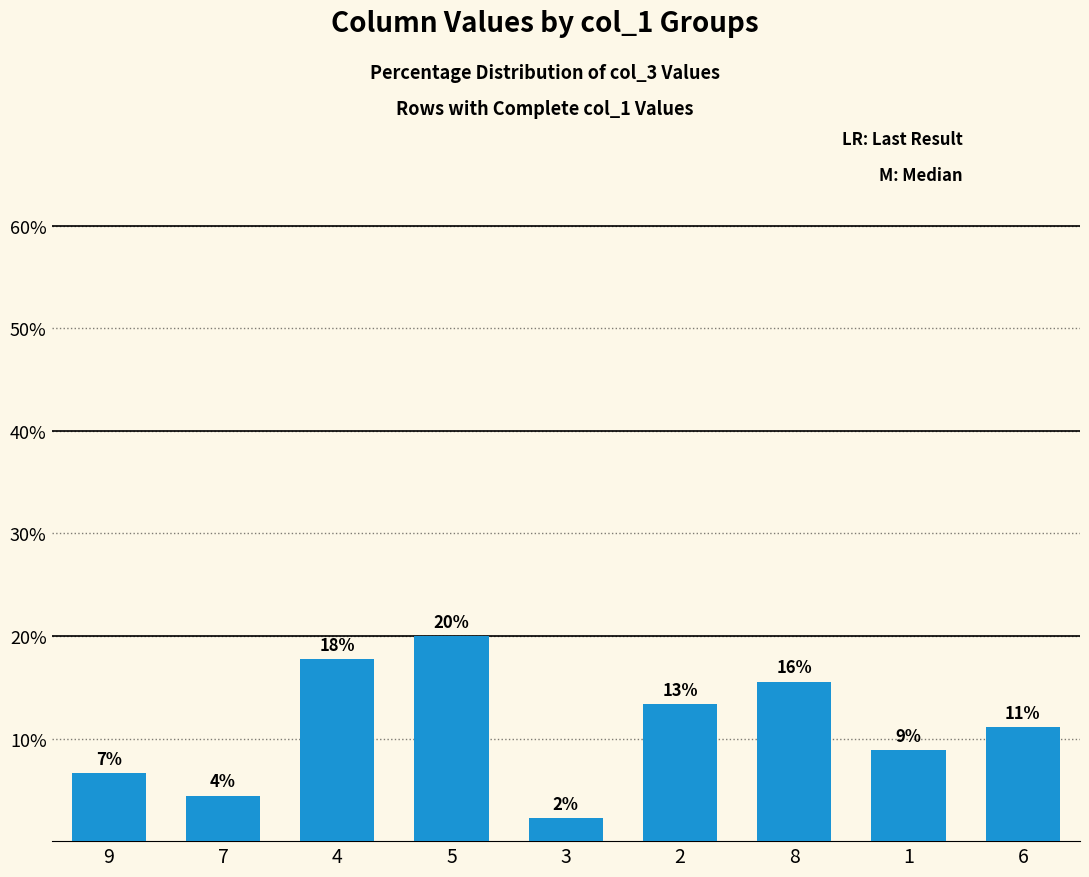

The chart shows a value of 13.3 at 2. True or false?

True